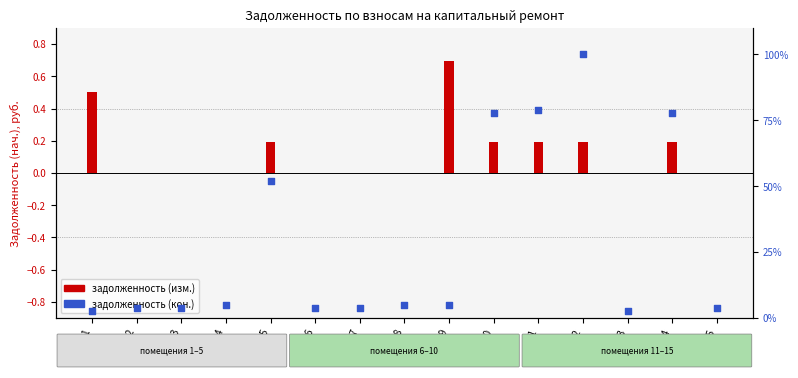

Is the value of задолженность (кон.) at 3 greater than the value of задолженность (изм.) at 15?

Yes